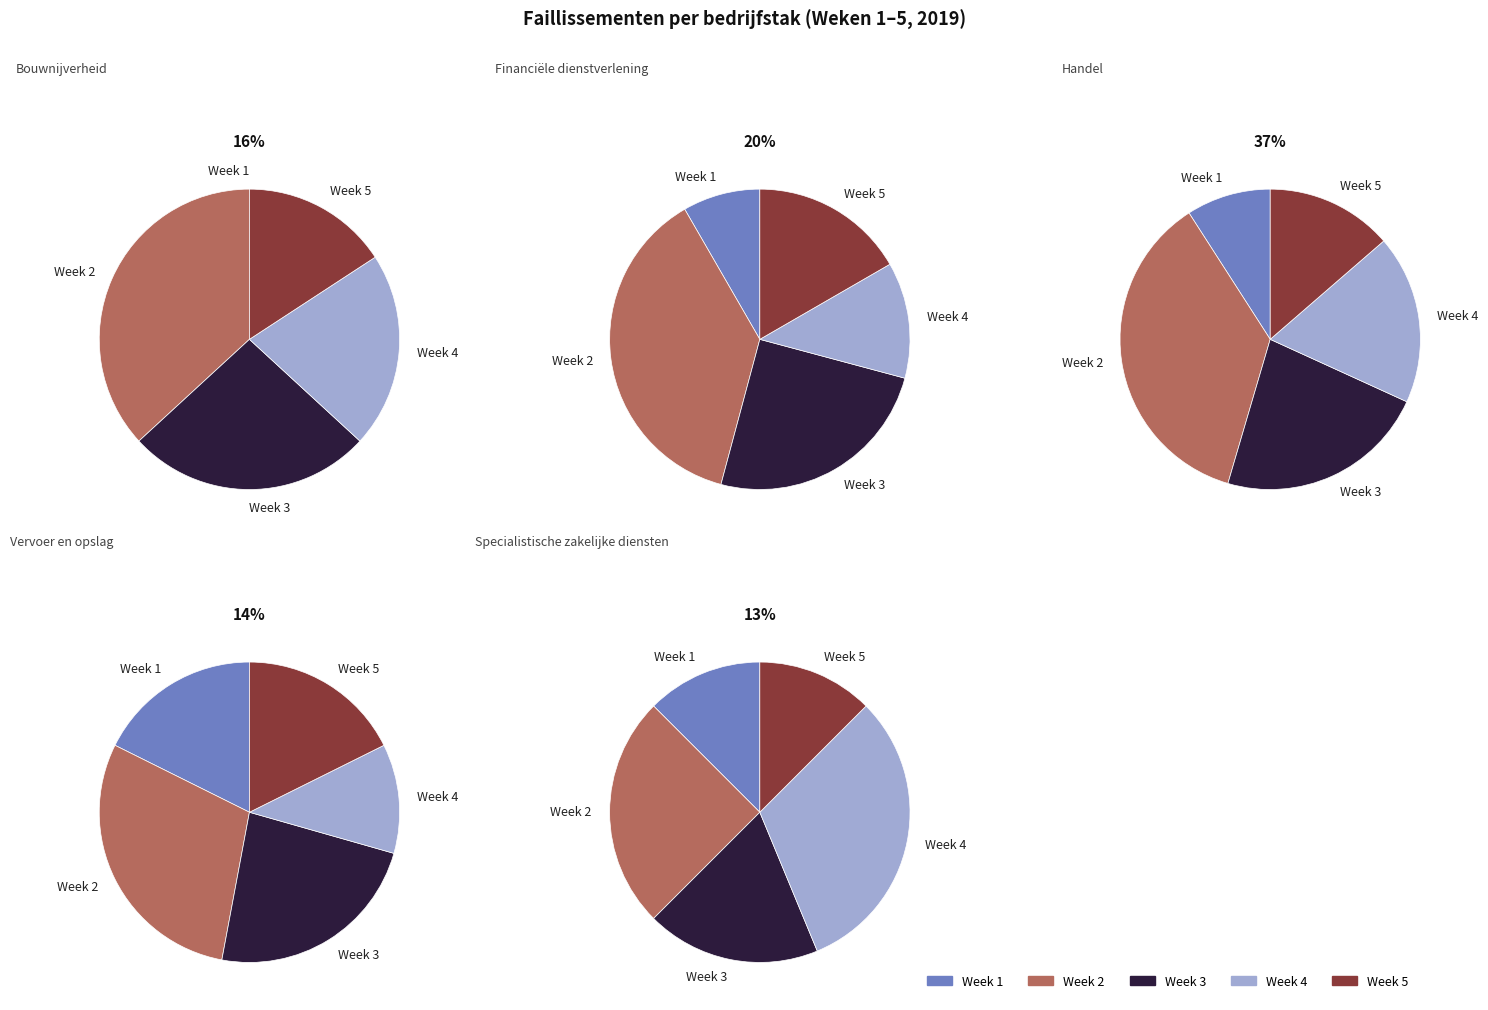

True or false: Week 5 accounts for 14% of the total.

True